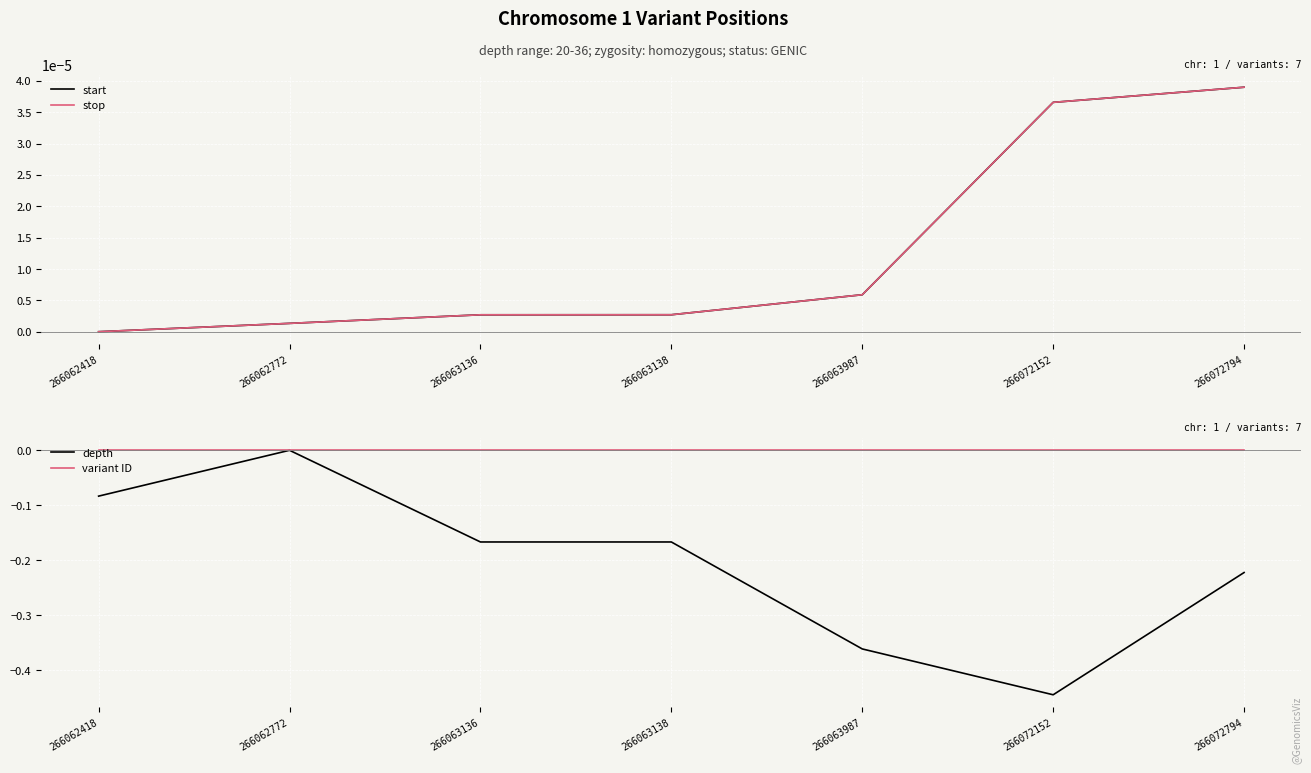

How many lines are shown in the chart?

4